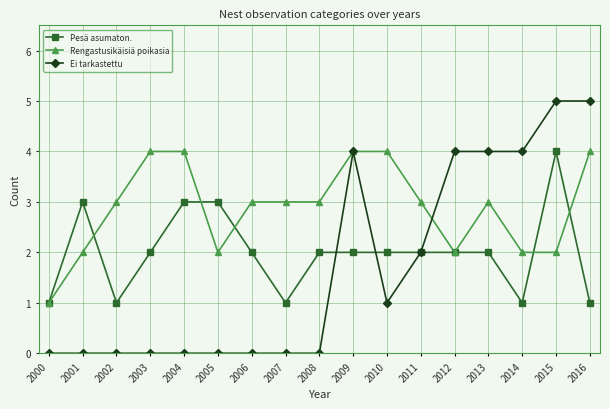

Between 2000 and 2005, which series saw the biggest shift?

Pesä asumaton.